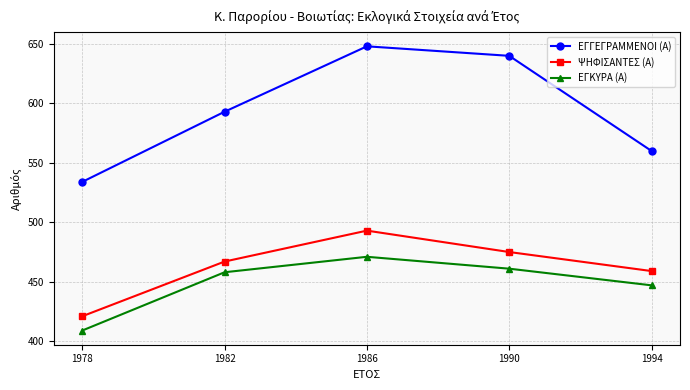

Between 1986 and 1990, which series saw the biggest shift?

ΨΗΦΙΣΑΝΤΕΣ (Α)